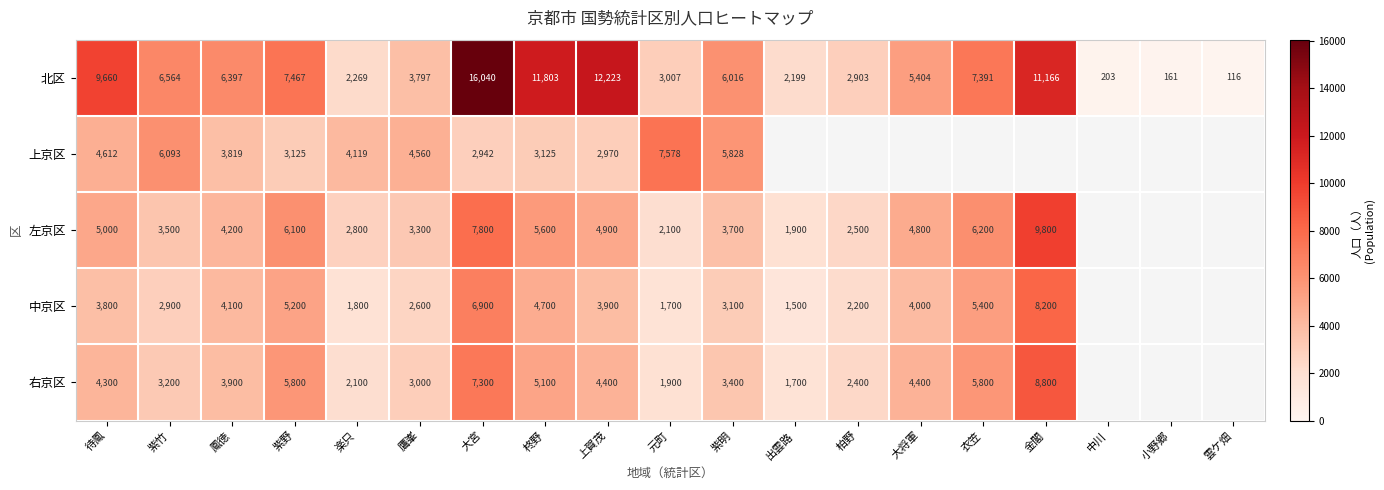

At which label is 北区 closest to 8078?

紫野